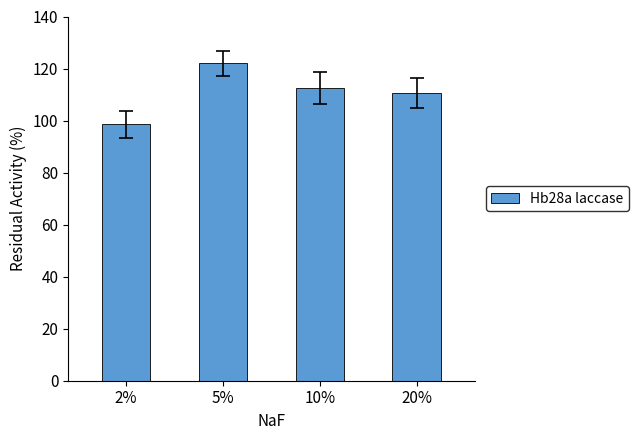

Which category has the highest value across all series?

5%